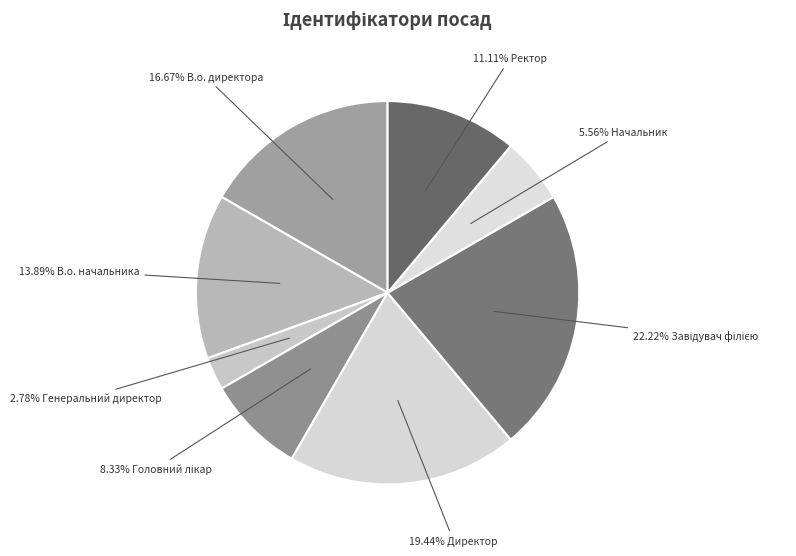

To the nearest percent, what is the average slice percentage?

12%